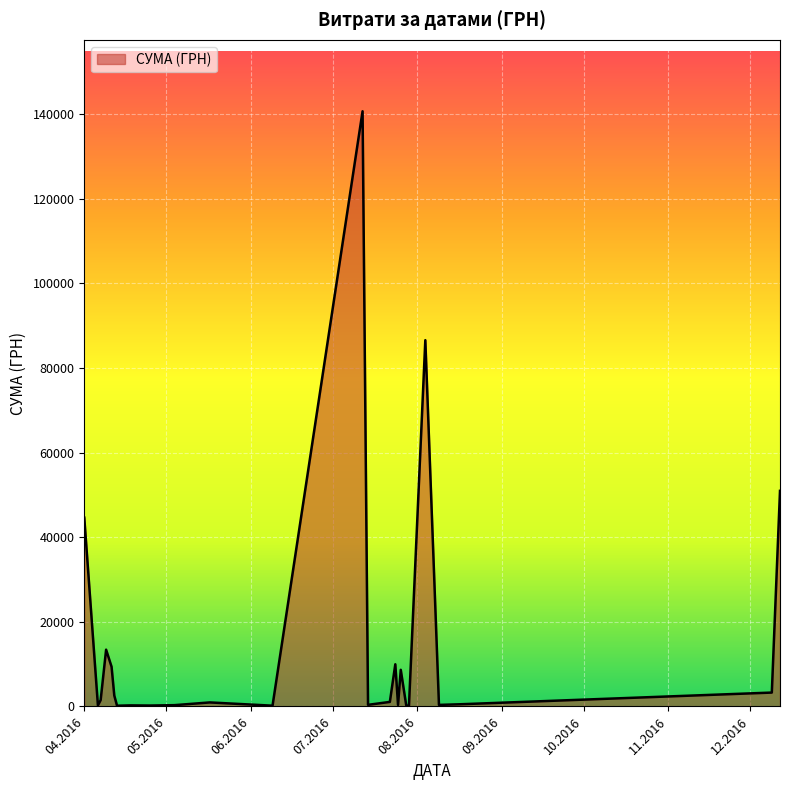

What is the maximum value shown in the chart?

140706.2